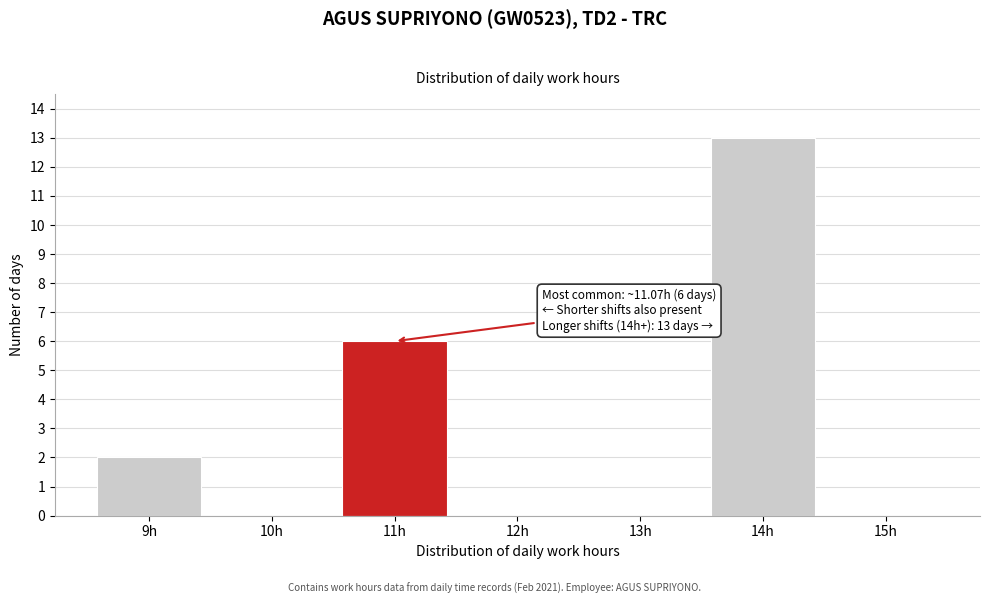

Reading right to left, list all the values displayed in this chart.

15h=0	14h=13	13h=0	12h=0	11h=6	10h=0	9h=2